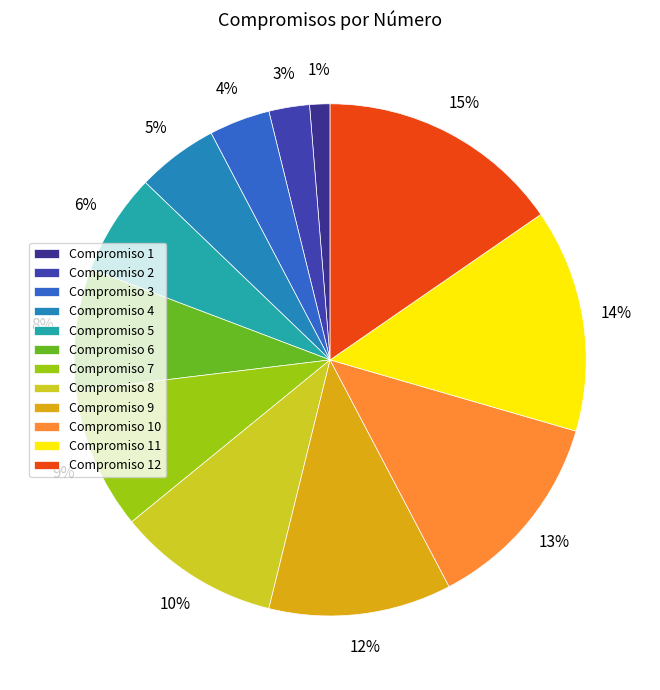

Rank the categories by value from highest to lowest.

Compromiso 12, Compromiso 11, Compromiso 10, Compromiso 9, Compromiso 8, Compromiso 7, Compromiso 6, Compromiso 5, Compromiso 4, Compromiso 3, Compromiso 2, Compromiso 1